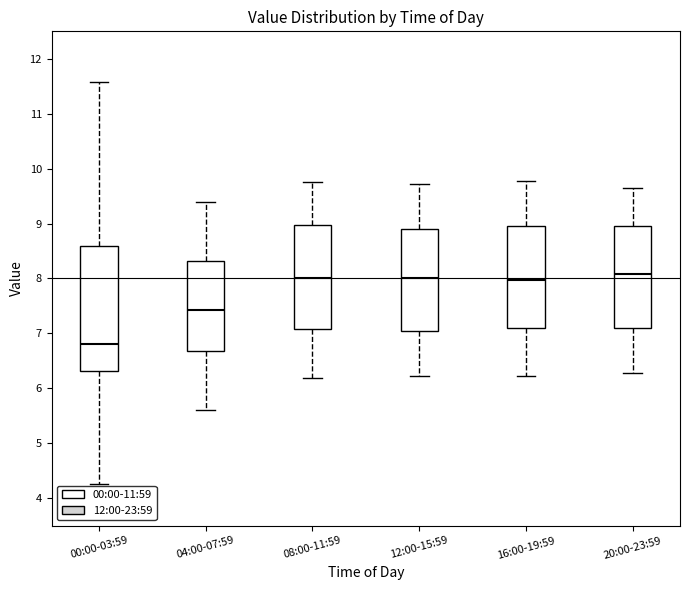

Reading left to right, read every box against the y-axis: the position of its median line, the range the box covers, and the ends of its whiskers. The values are not printed on the chart, so give them approximately, as read against the axis.

00:00-03:59: median 6.8, box 6.3 to 8.6, whiskers 4.3 to 11.6
04:00-07:59: median 7.4, box 6.7 to 8.3, whiskers 5.6 to 9.4
08:00-11:59: median 8.0, box 7.1 to 9.0, whiskers 6.2 to 9.8
12:00-15:59: median 8.0, box 7.0 to 8.9, whiskers 6.2 to 9.7
16:00-19:59: median 8.0, box 7.1 to 9.0, whiskers 6.2 to 9.8
20:00-23:59: median 8.1, box 7.1 to 9.0, whiskers 6.3 to 9.7